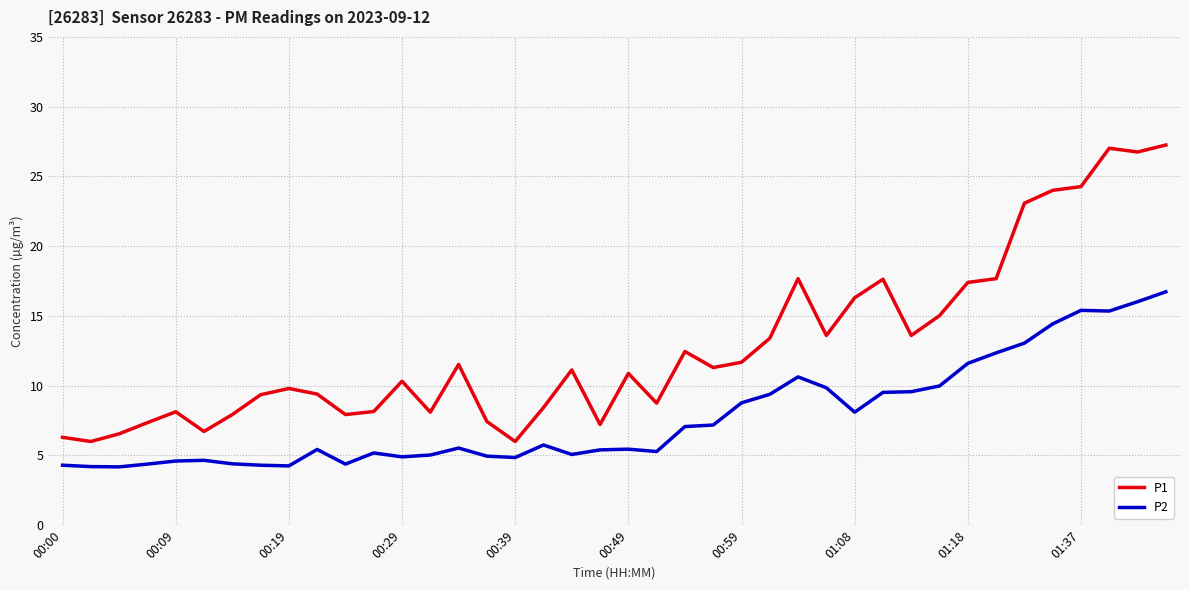

Rank the series by their maximum value, from lowest to highest.

P2, P1